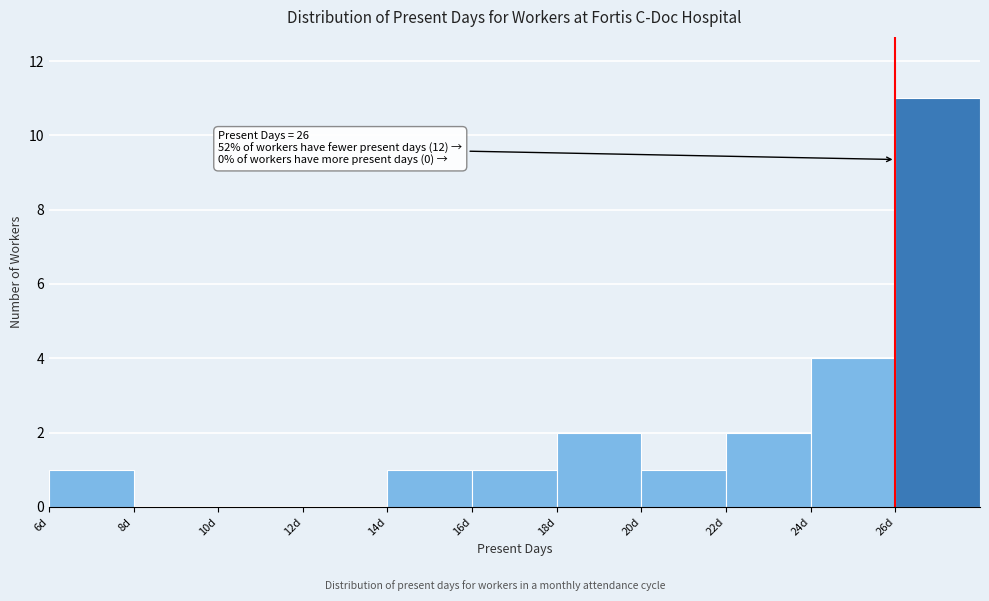

Over which range of the x-axis is the bar tallest?

26 to 28